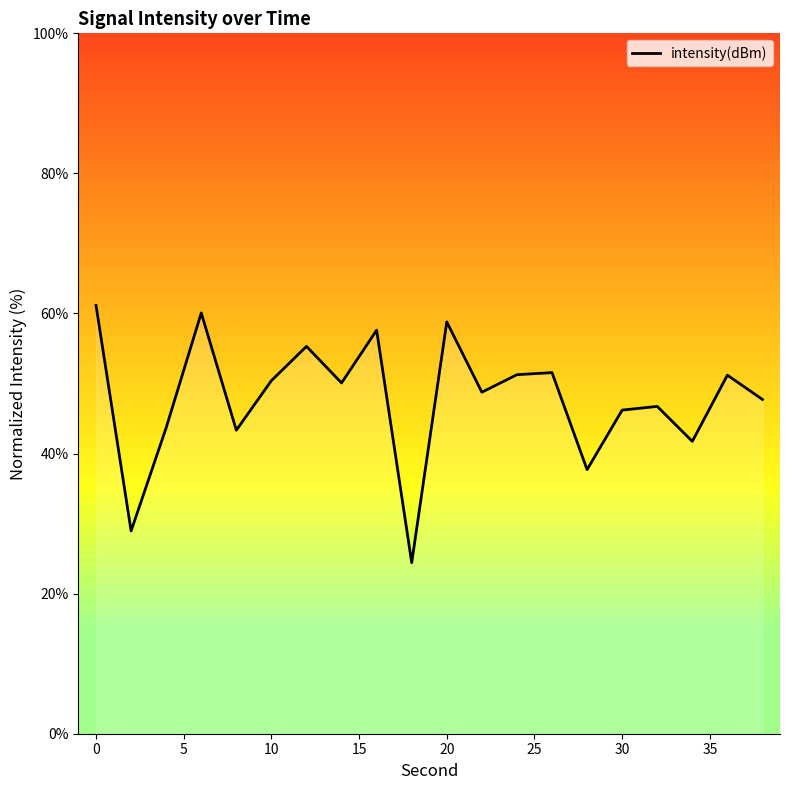

What is the greatest value displayed?

61.1